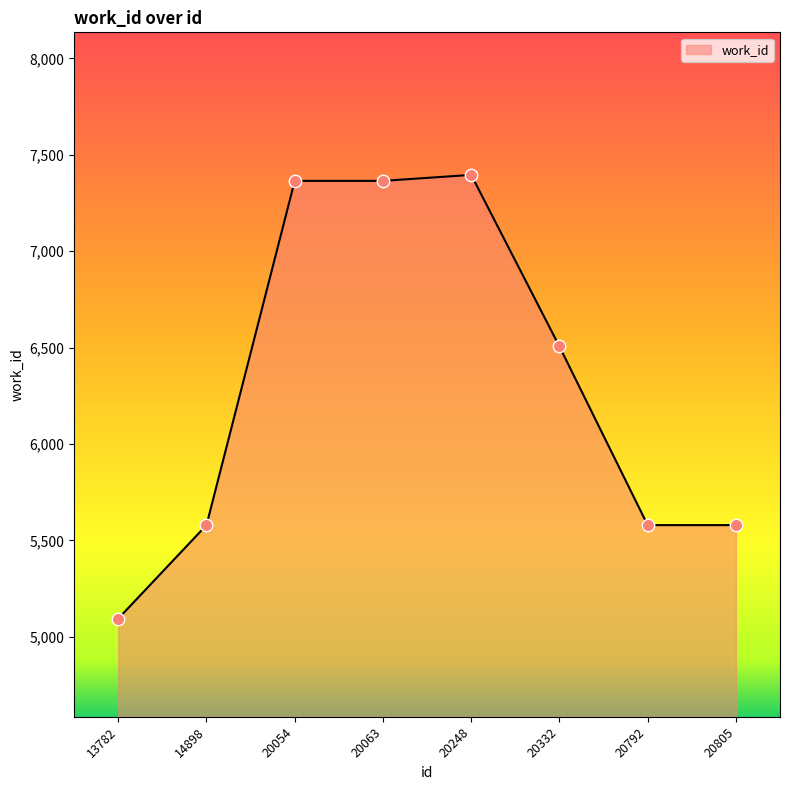

Approximately how many times larger is the value at 14898 compared to 13782?

1.1